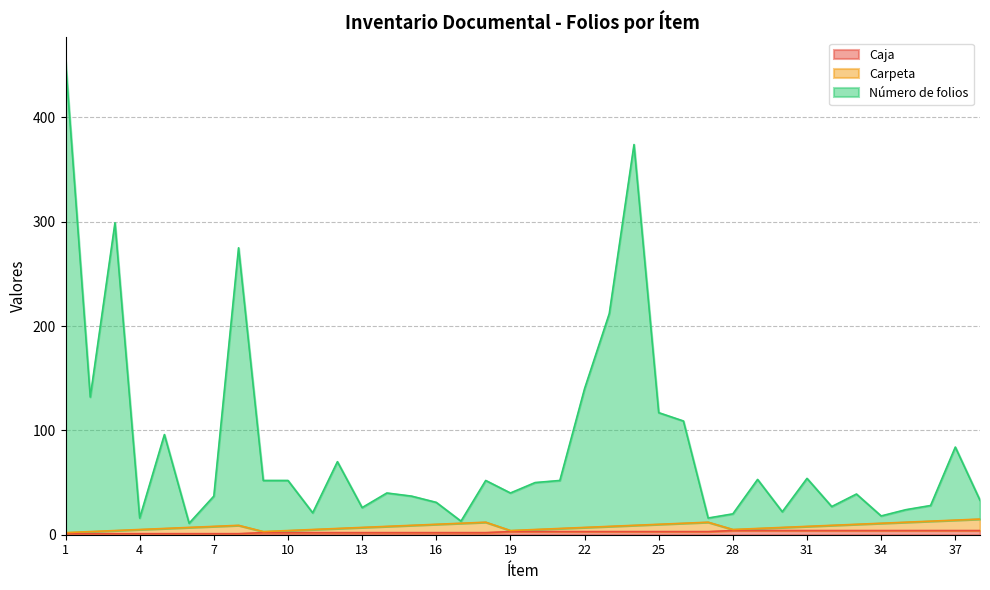

How many lines are shown in the chart?

3